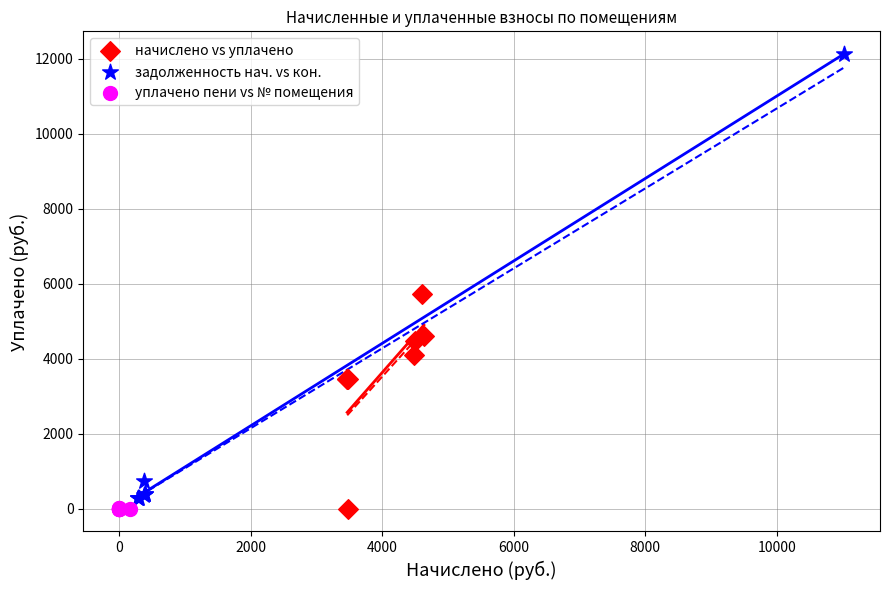

Which series contains the highest Y value?

задолженность нач. vs кон.